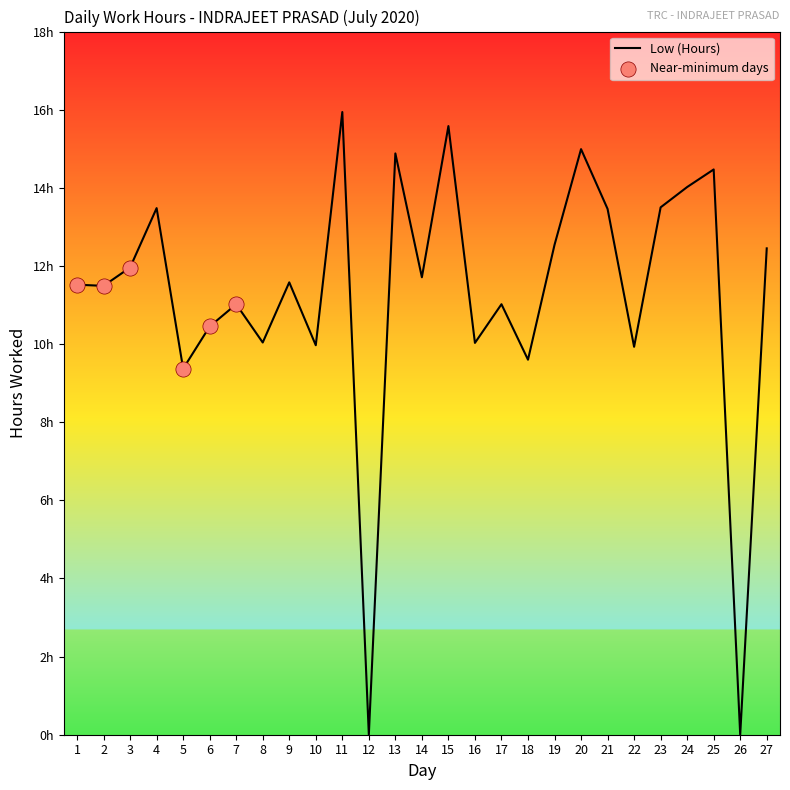

What is the change in value from 2 to 26?

-11.5